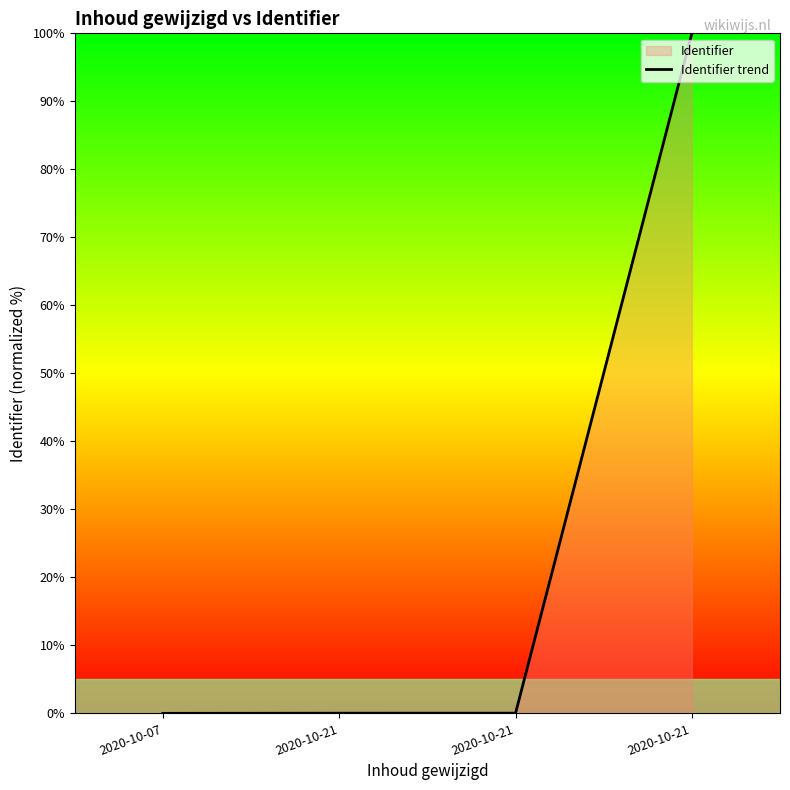

Reading right to left, list all the values displayed in this chart.

100.0	0.0	0.0	0.0